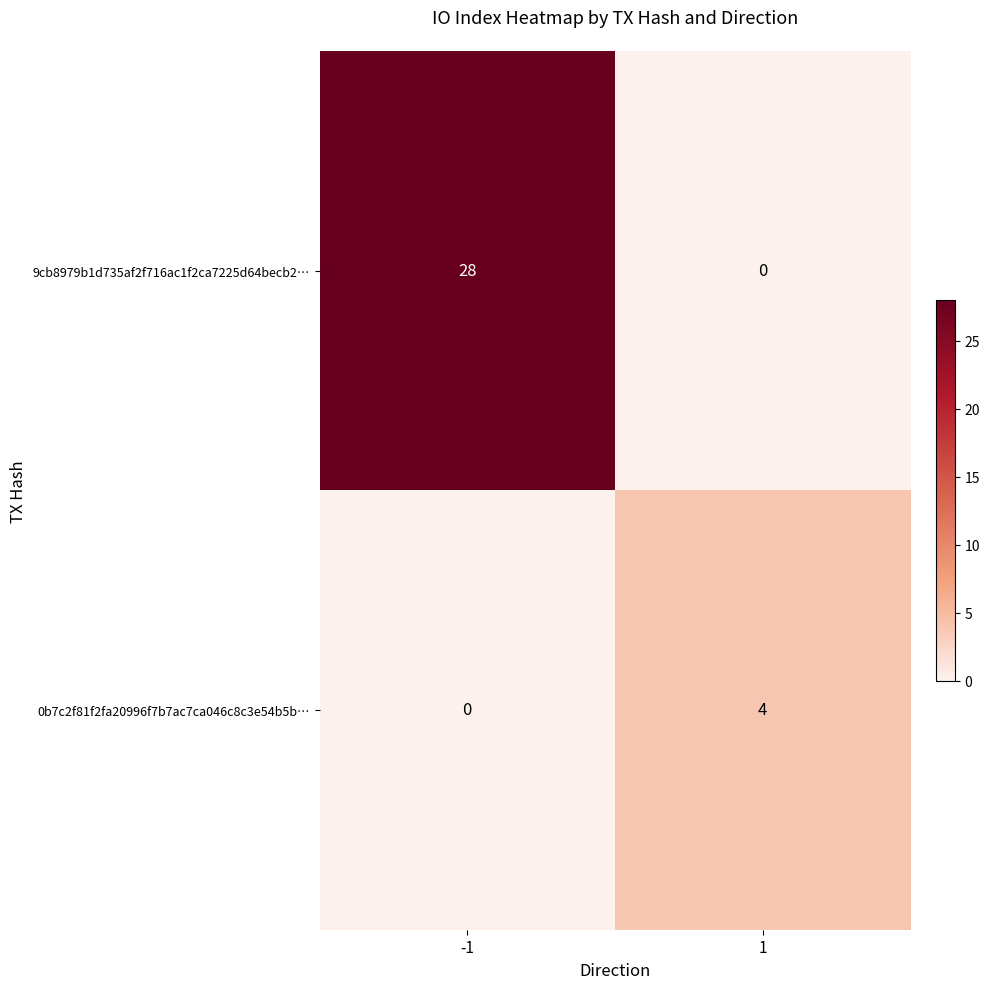

Rank the series at 1 from lowest to highest value.

9cb8979b1d735af2f716ac1f2ca7225d64becb2…, 0b7c2f81f2fa20996f7b7ac7ca046c8c3e54b5b…